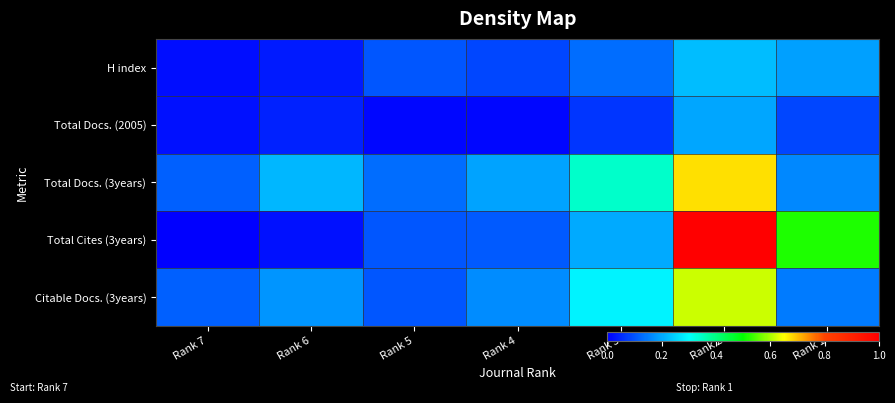

Which series changed the most between Rank 4 and Rank 2?

Total Cites (3years)